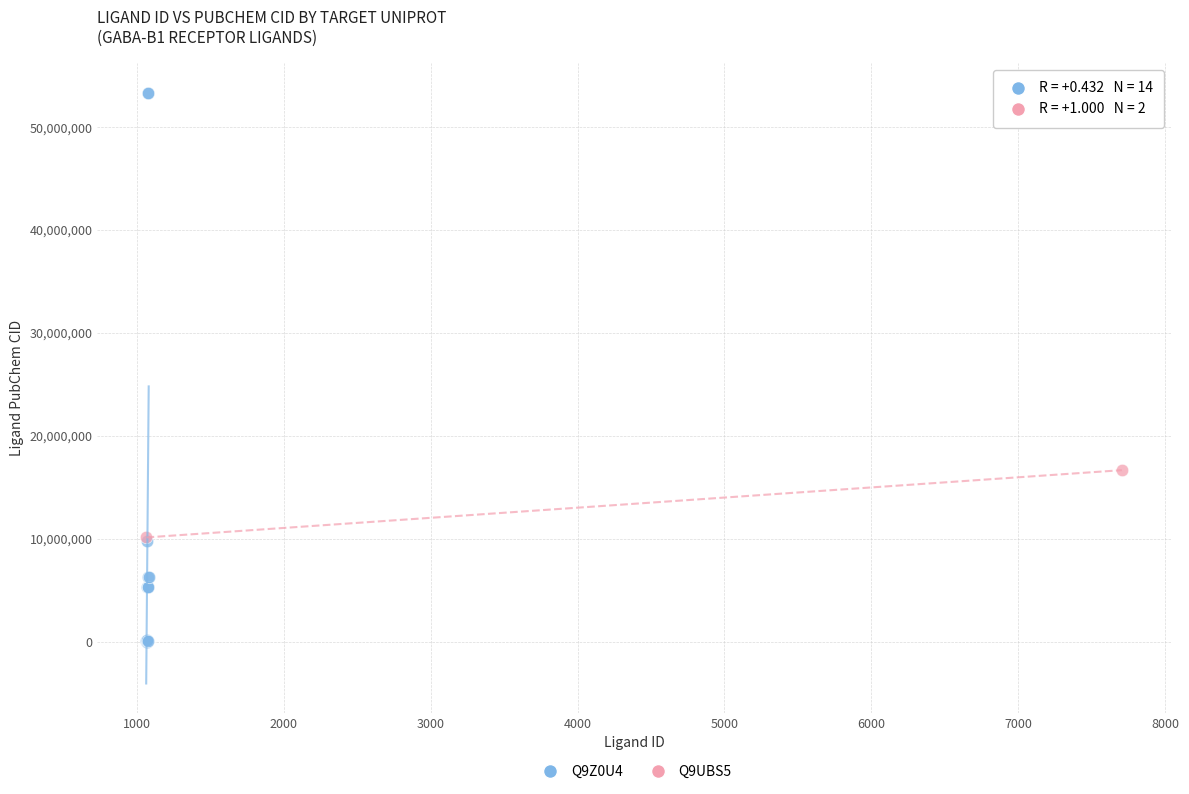

What are all the series names shown in the legend?

Q9Z0U4, Q9UBS5